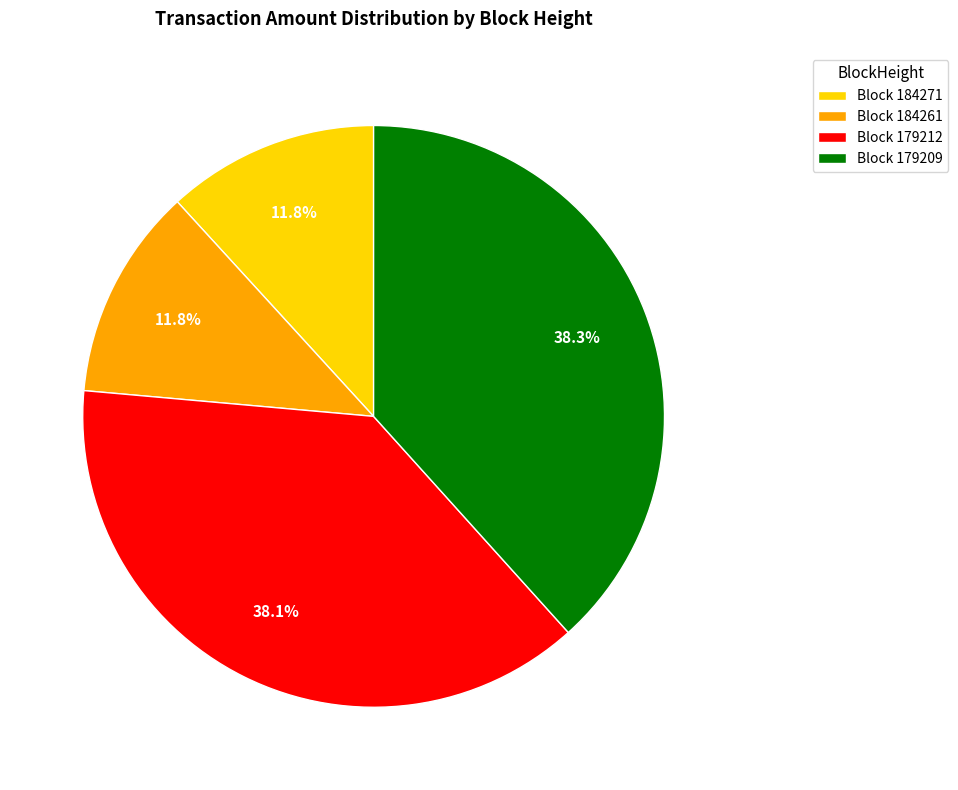

Is there any slice that represents more than half of the pie?

No